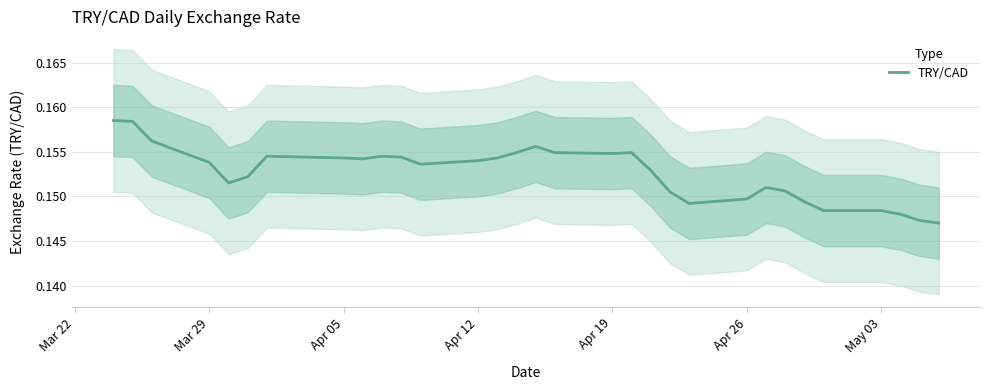

How many data points does each series have?

31